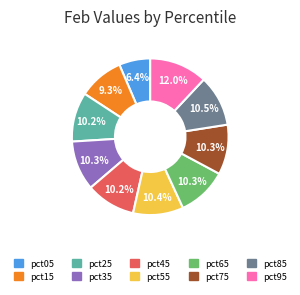

To the nearest percent, what percentage of the pie is pct25?

10%